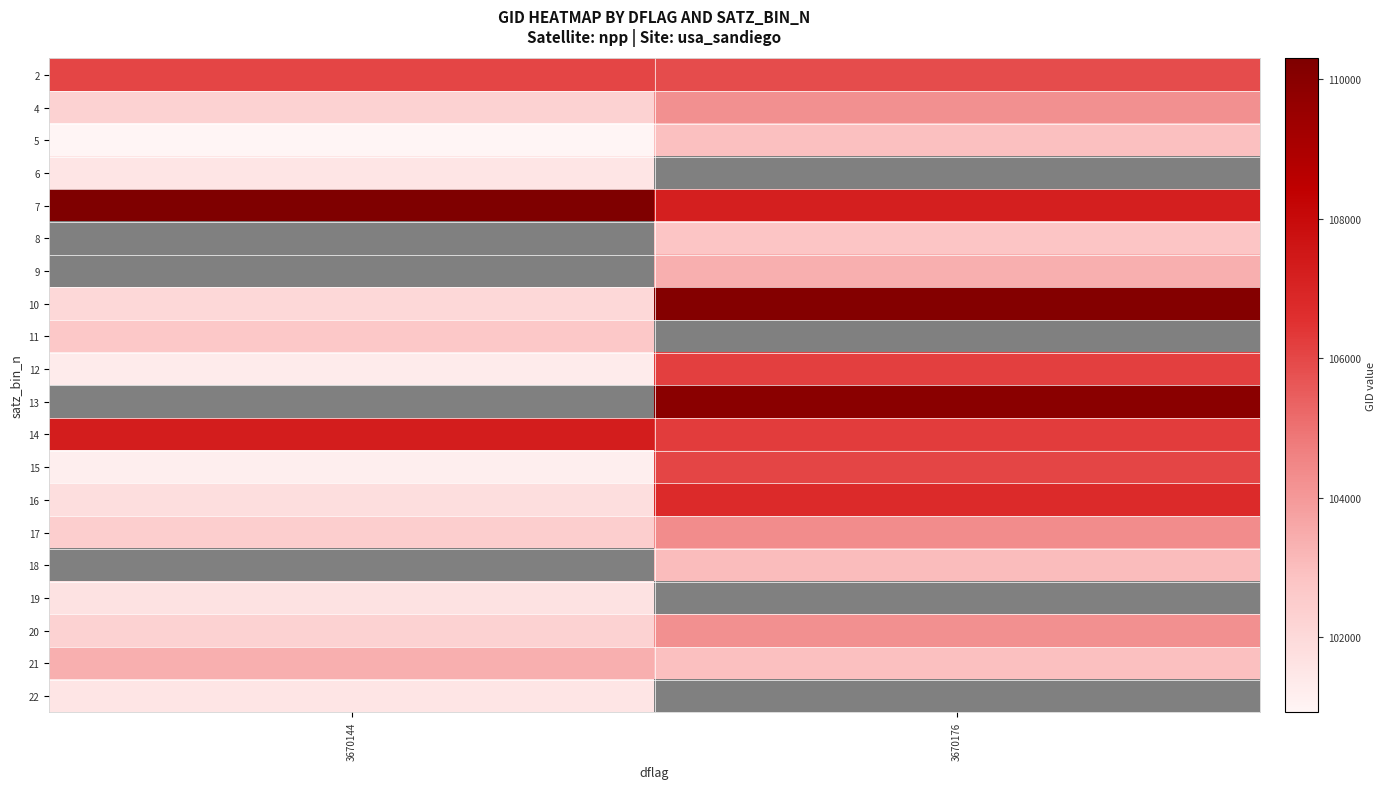

What is the smallest value displayed?

100922.0